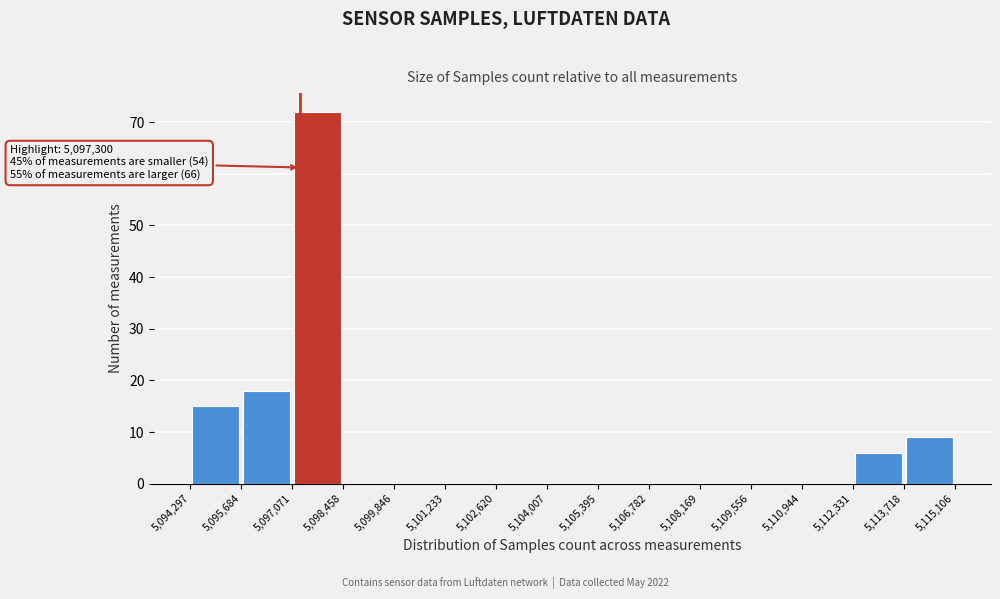

Over which range of the x-axis is the bar tallest?

5,097,071 to 5,098,458